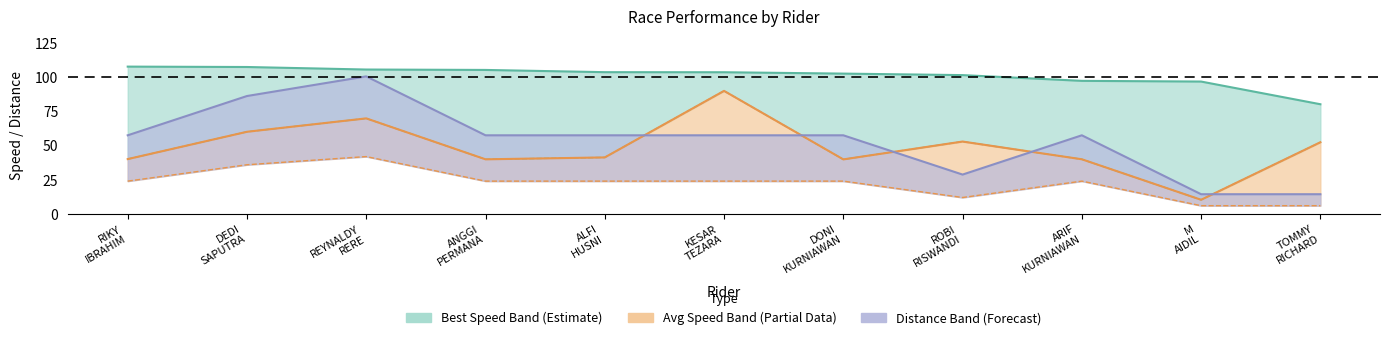

How many interior local peaks does the Average Speed series have?

3